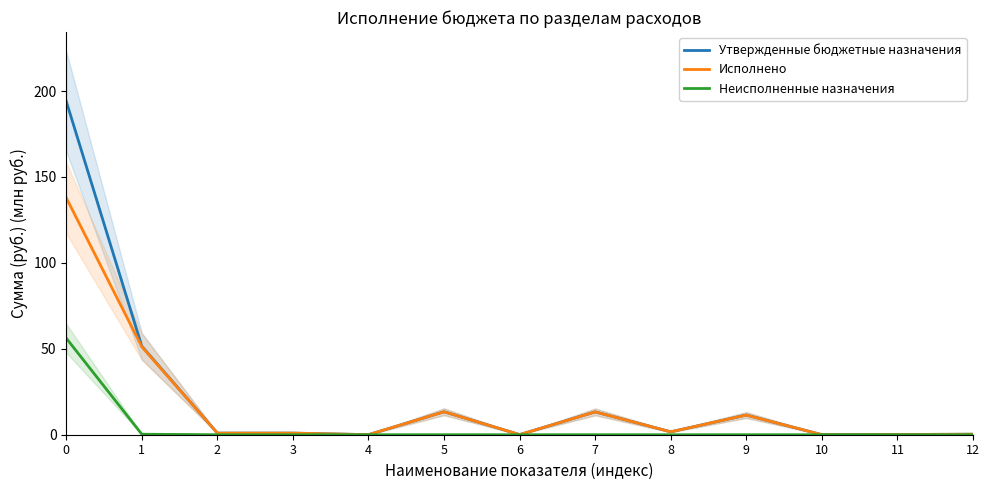

Where is Исполнено nearest to the value 68?

1